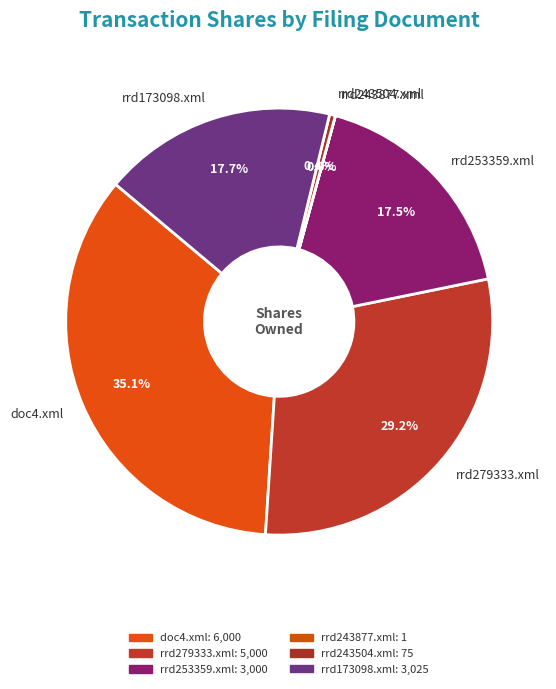

What is the ratio of the value at rrd253359.xml to the value at doc4.xml?

0.5